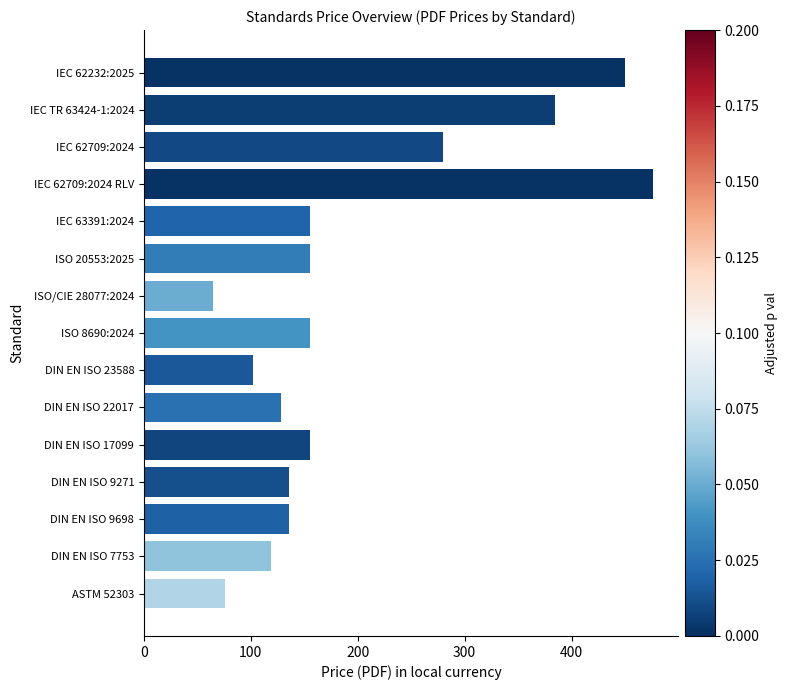

What is the sum of the values at IEC 62709:2024 RLV and DIN EN ISO 22017?

603.9